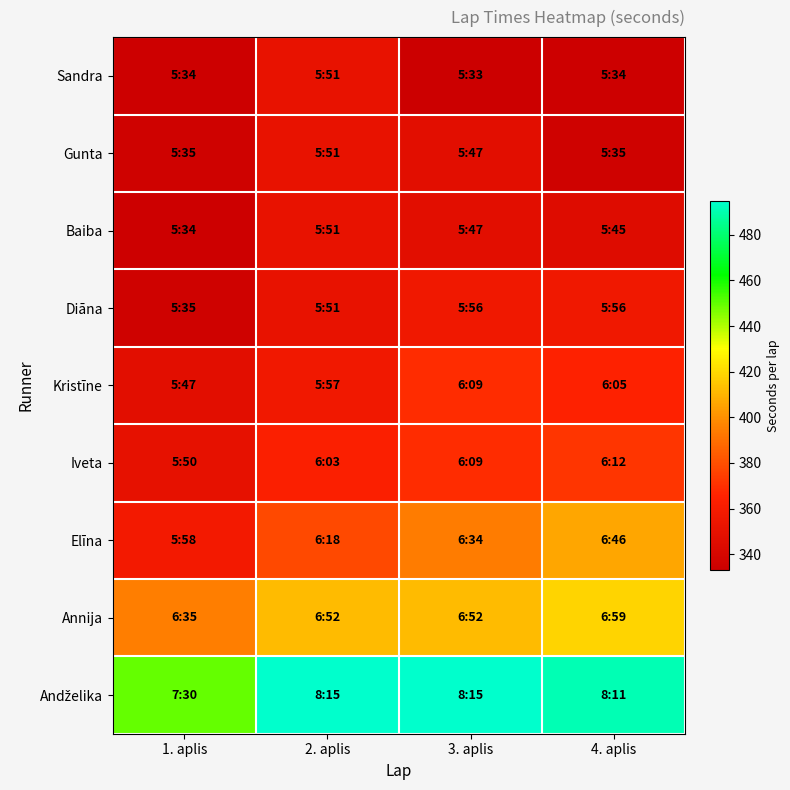

Which has a higher value, 2. aplis or 1. aplis?

2. aplis